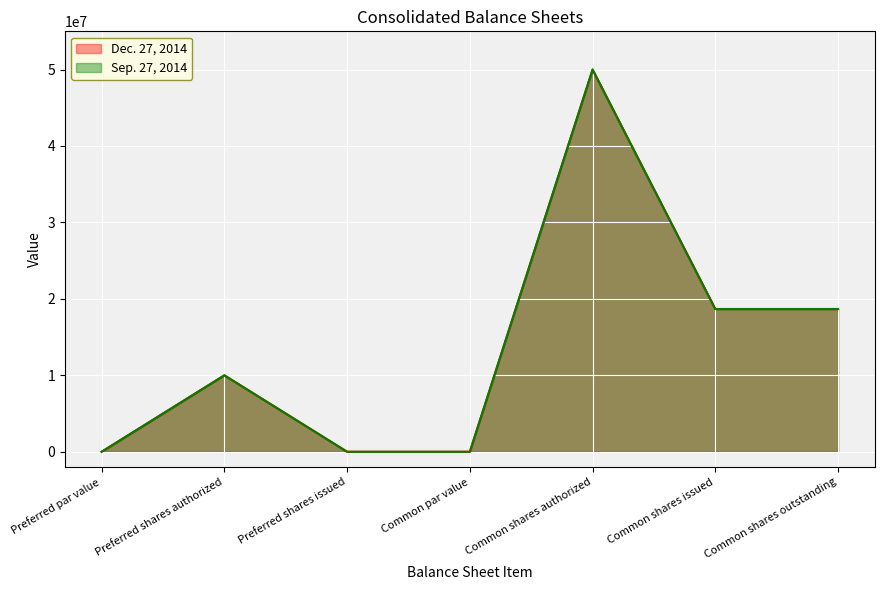

Which has a higher value, Preferred shares authorized or Preferred par value?

Preferred shares authorized